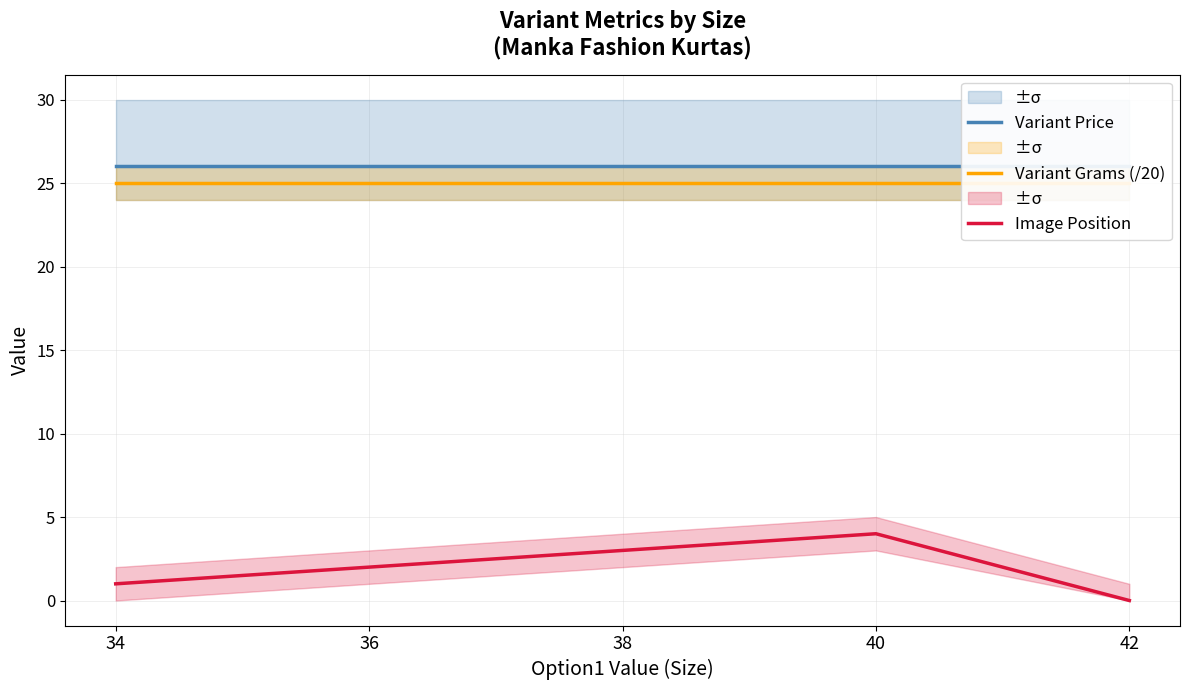

What is the value of the Variant Grams (/20) point at the 1st from the left?

25